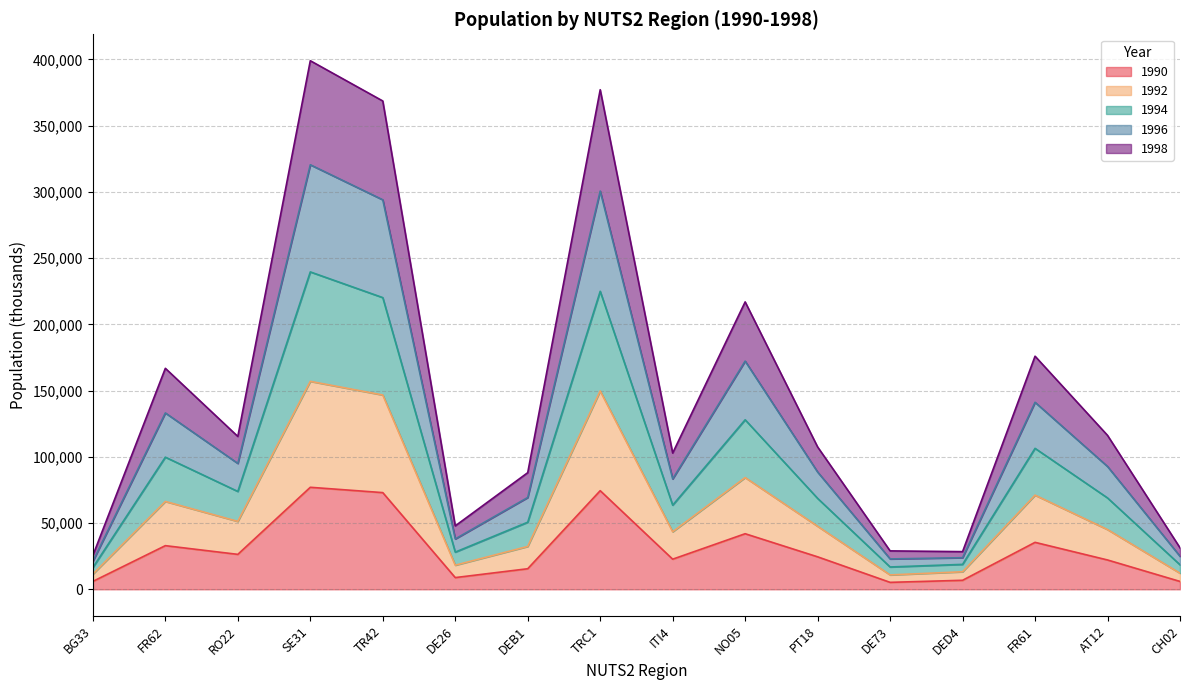

How many categories are shown in the chart?

16